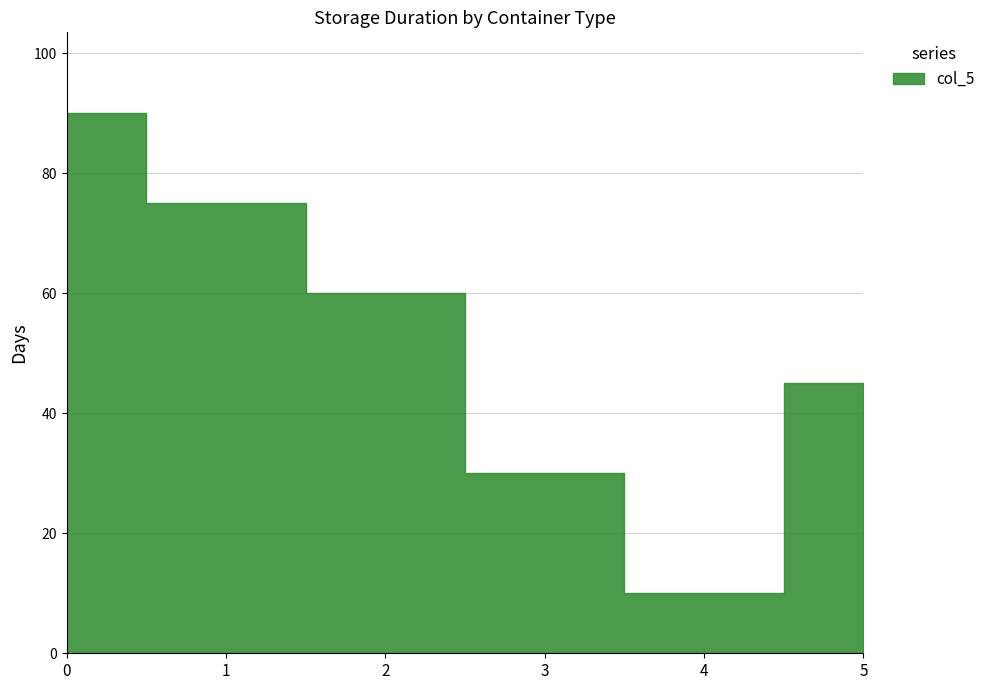

True or false: the data shows 21 at 1.

False